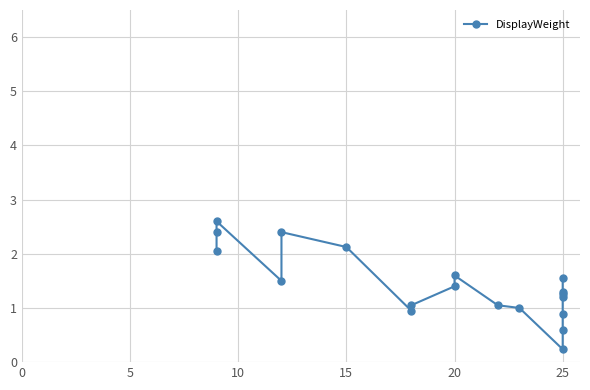

Is this an area chart (filled region under the line)?

No